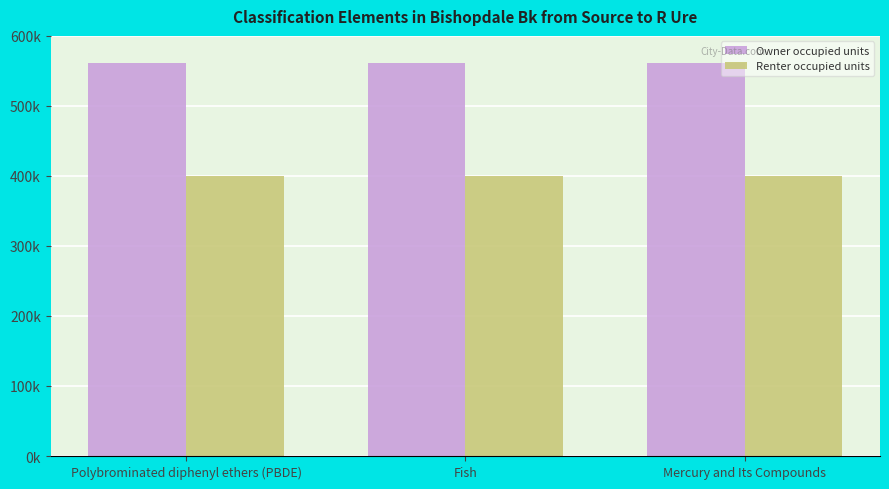

Where does the Owner occupied units series first go above 560625?

Polybrominated diphenyl ethers (PBDE)